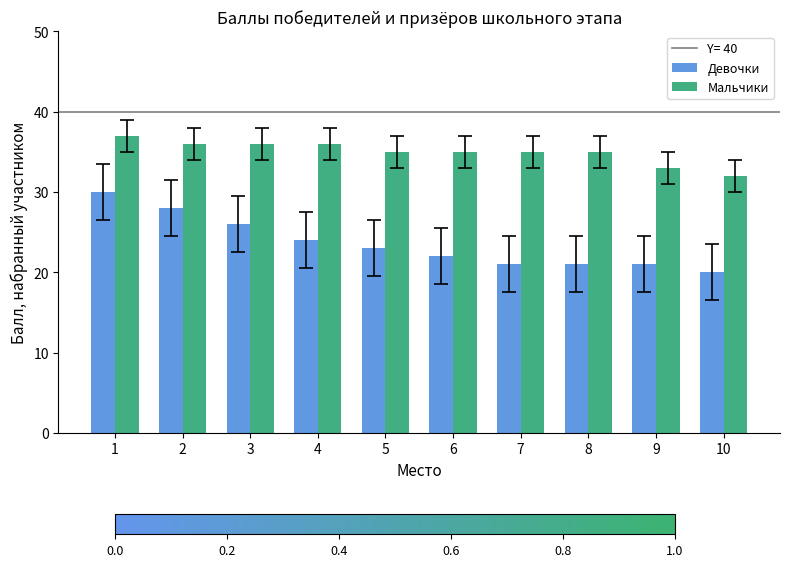

Rank the series at 1 from lowest to highest value.

Девочки, Мальчики